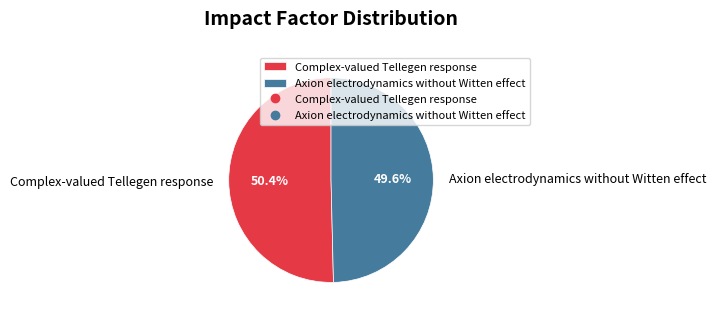

To the nearest percent, what is the combined percentage of Axion electrodynamics without Witten effect and Complex-valued Tellegen response?

100%